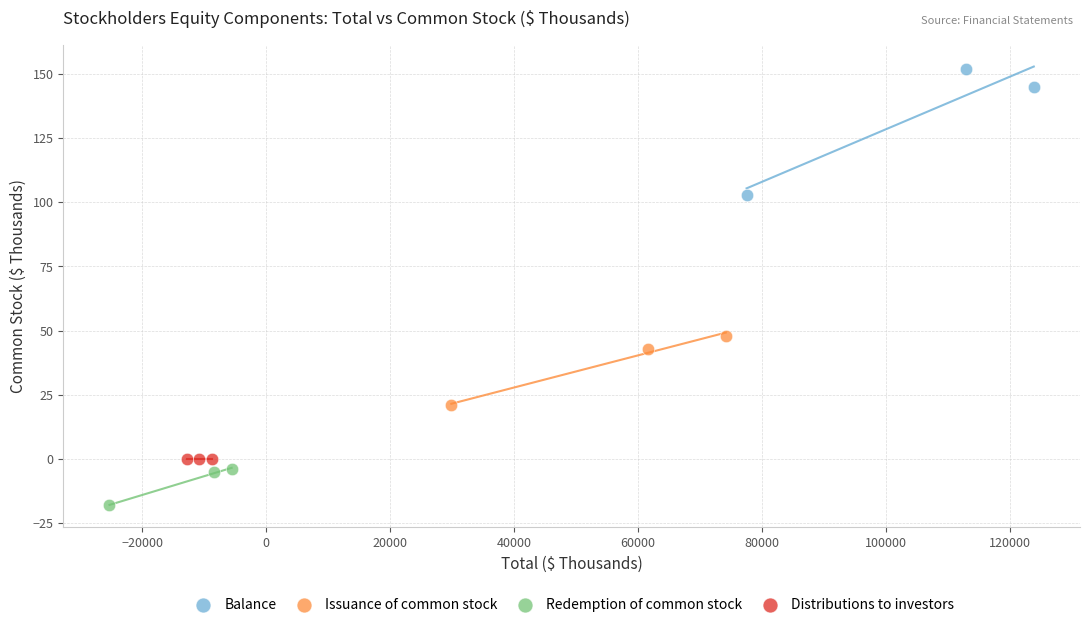

Which series contains the highest Y value?

Balance